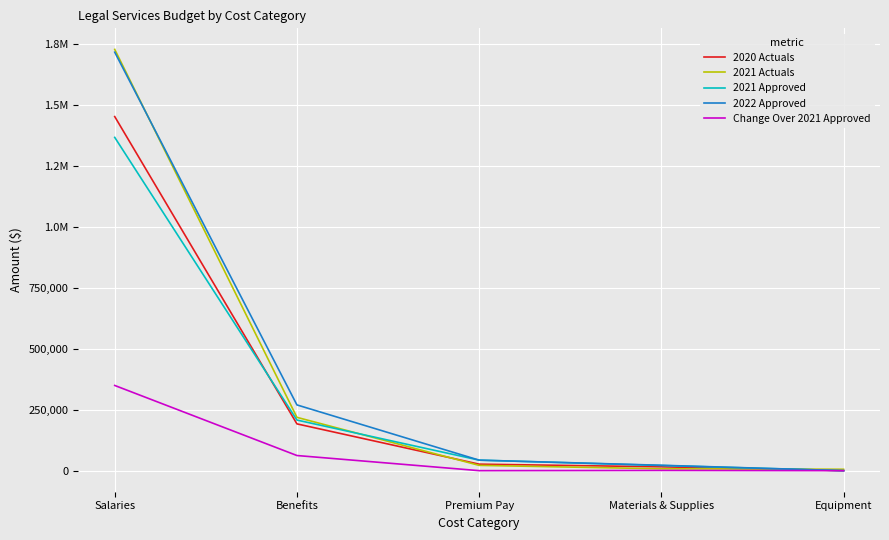

Rank the series by their maximum value, from lowest to highest.

Change Over 2021 Approved, 2021 Approved, 2020 Actuals, 2022 Approved, 2021 Actuals